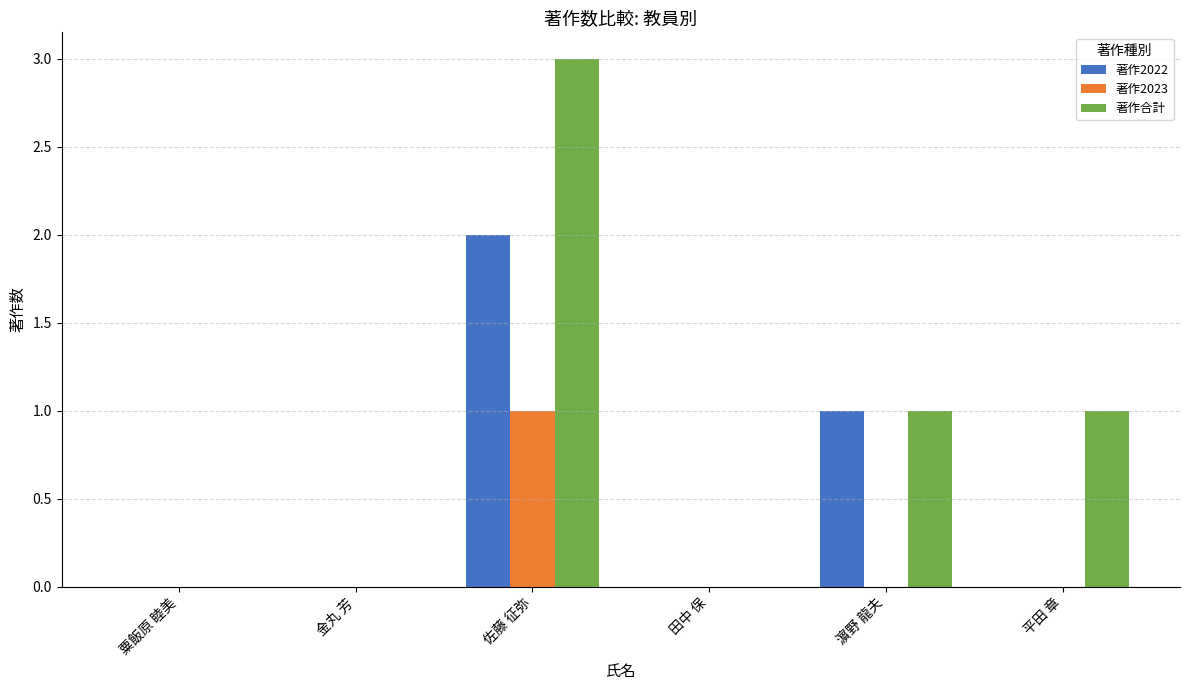

Count the 著作2023 values in the range 0 to 1.

6